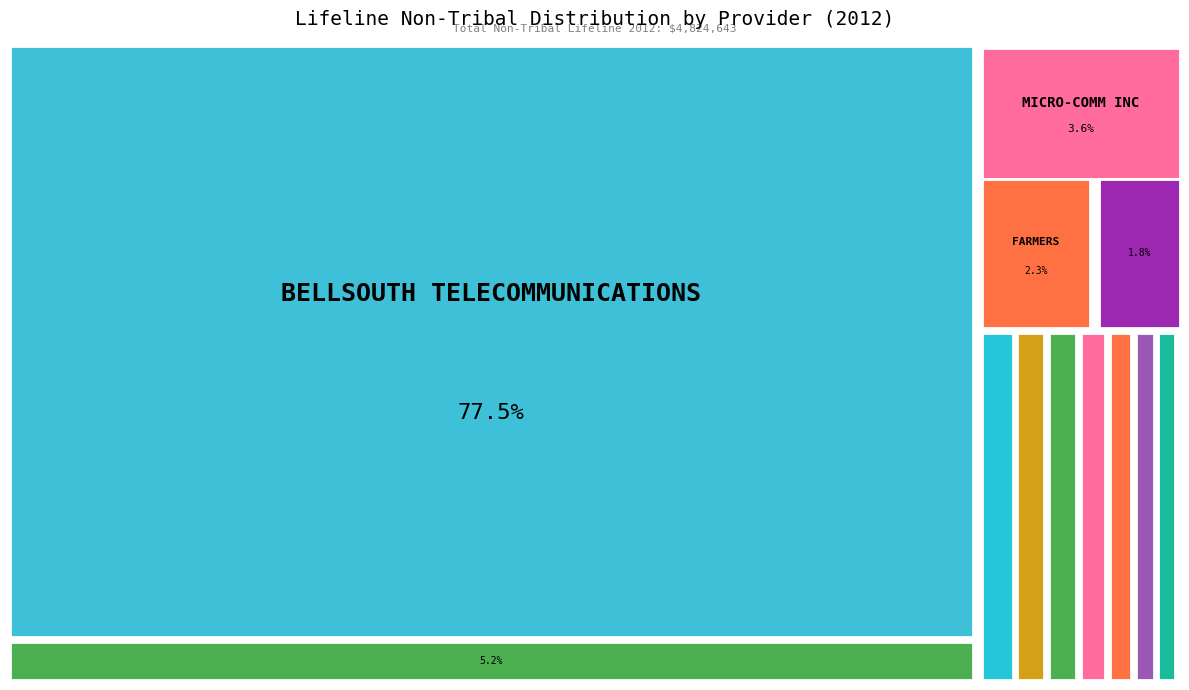

What is the ratio of the value at BUTLER TELEPHONE COMPANY INC. to the value at CORR WIRELESS COMMUNICATIONS LLC?

0.7